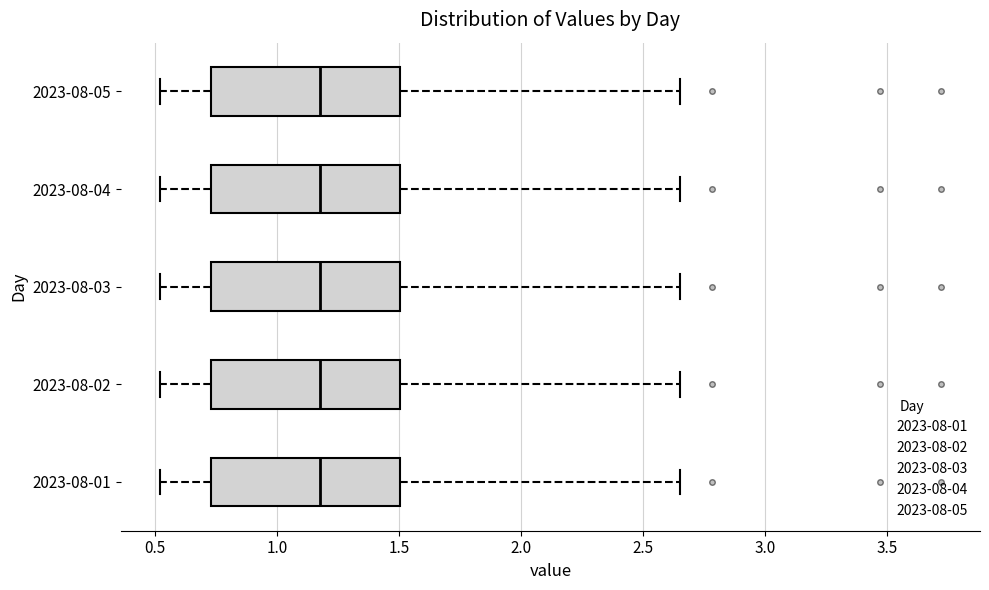

Where is the left edge of the box for 2023-08-04 on the x-axis? The values are not printed on the chart, so give them approximately, as read against the axis.

0.75